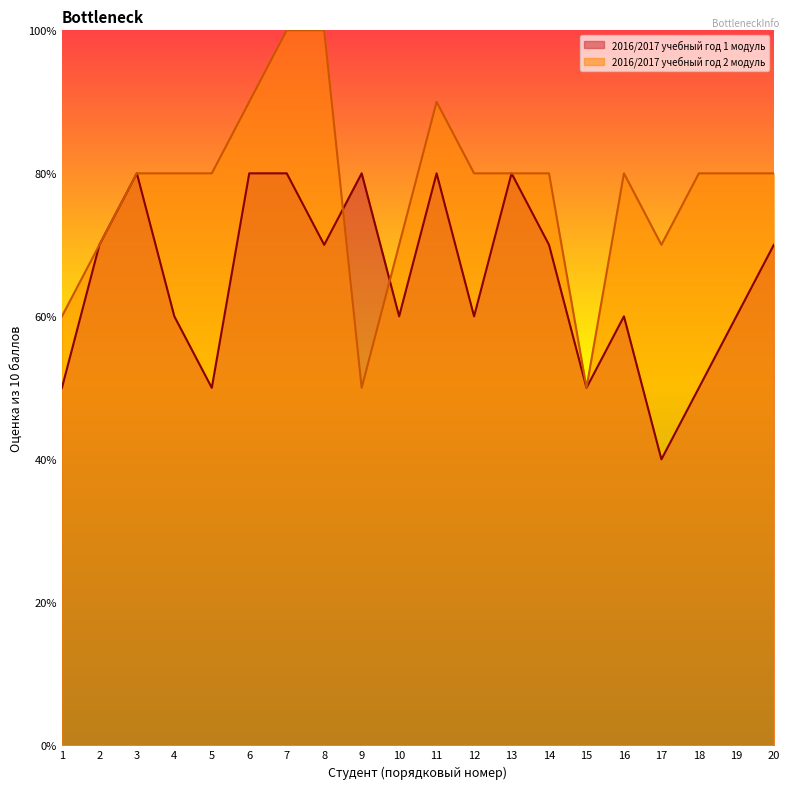

What is the minimum value shown in the chart?

4